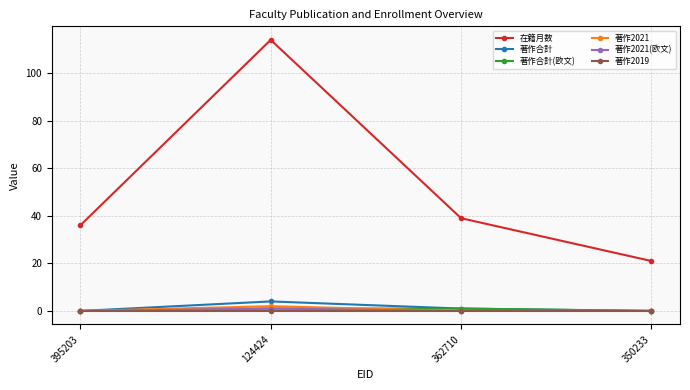

What is the total value across all series at 395203?

36